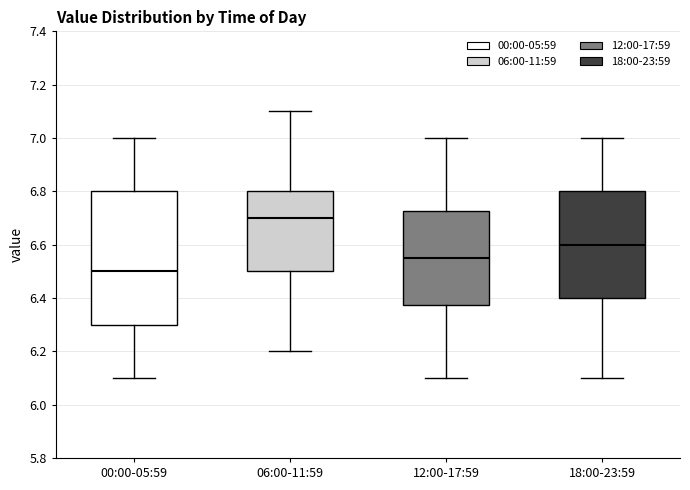

Where does the upper whisker of the box for 00:00-05:59 end on the y-axis? The values are not printed on the chart, so give them approximately, as read against the axis.

7.00